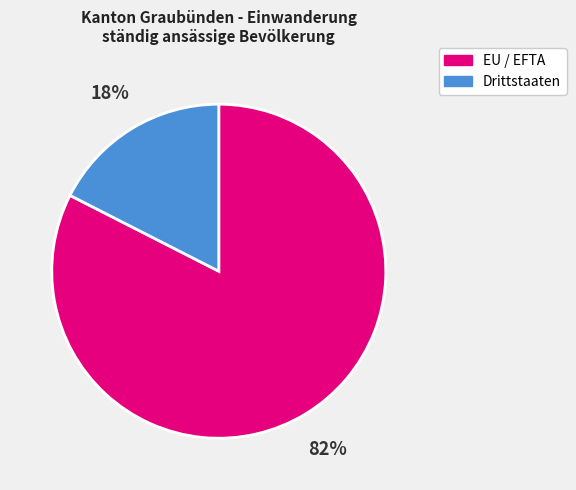

True or false: Drittstaaten accounts for 18% of the total.

True